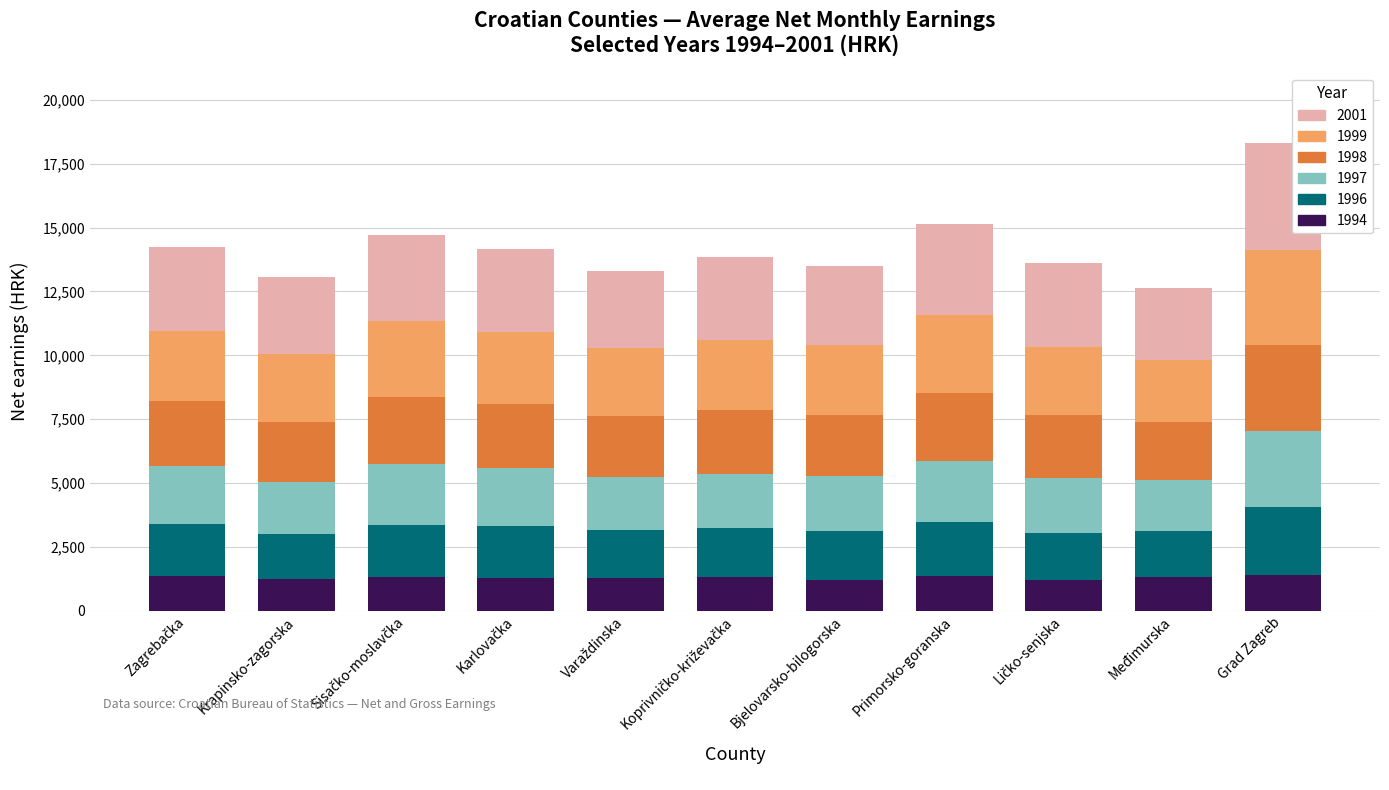

How many data points in 1994 are less than 1318?

5